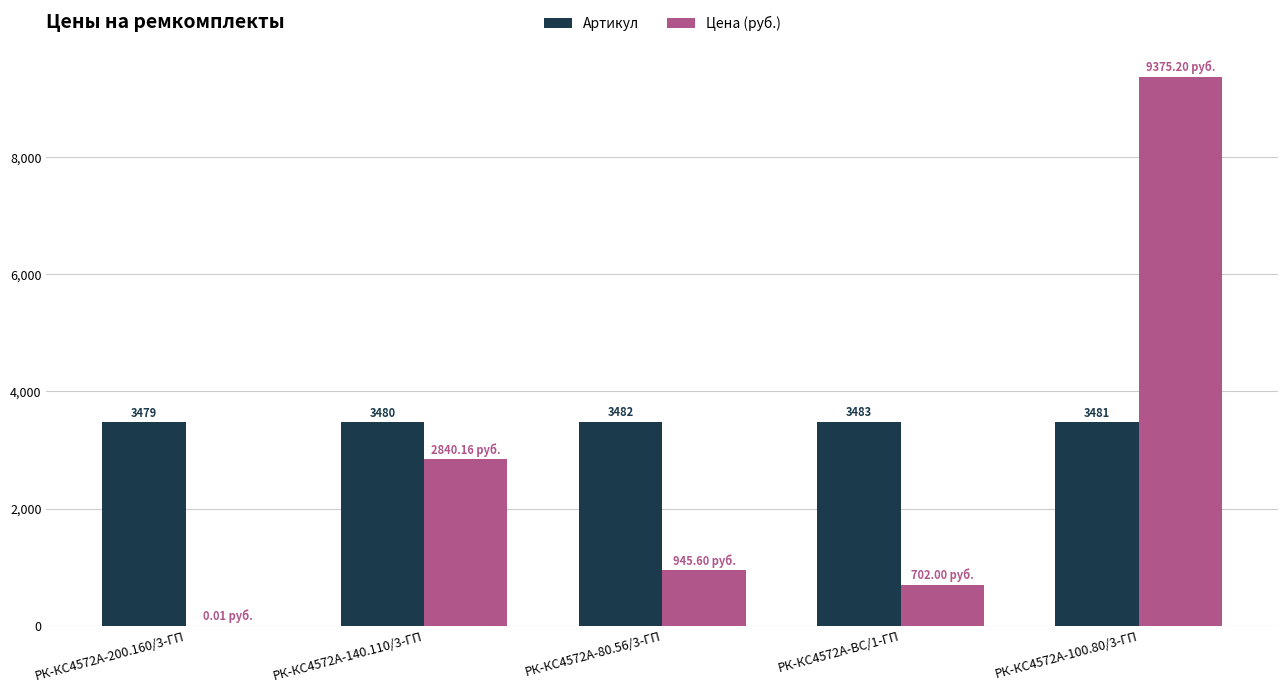

Are the bars grouped side by side (vs. stacked)?

Yes